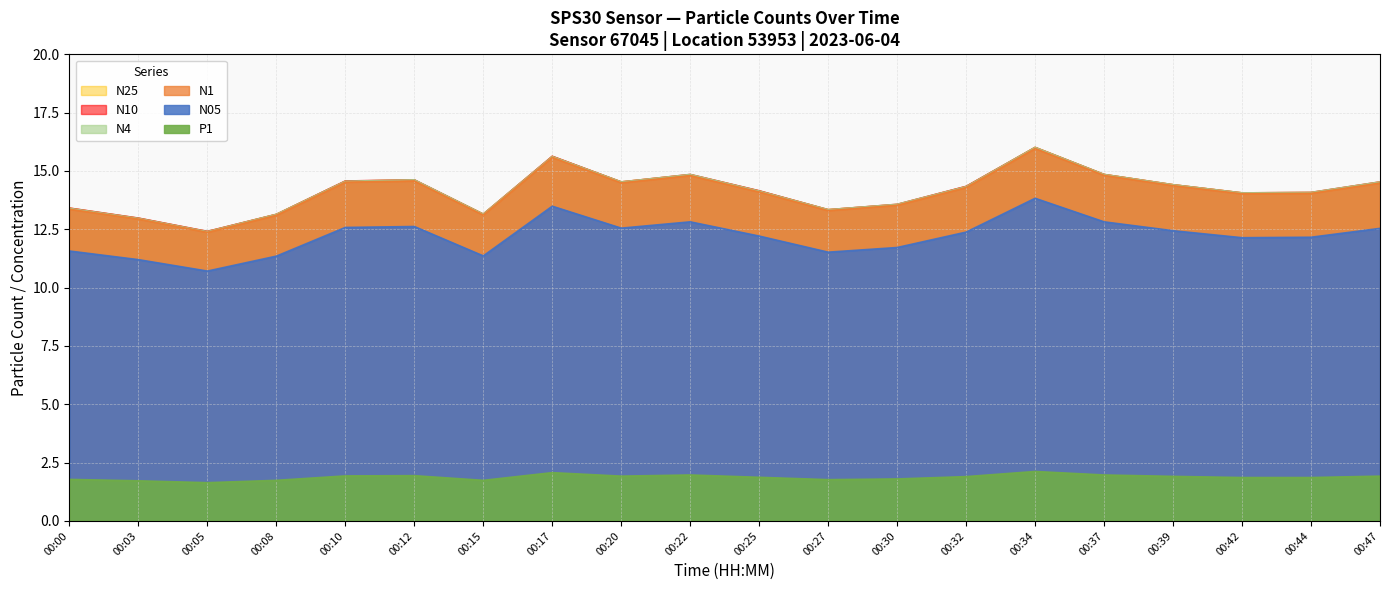

True or false: N25 and N10 cross at least once.

False